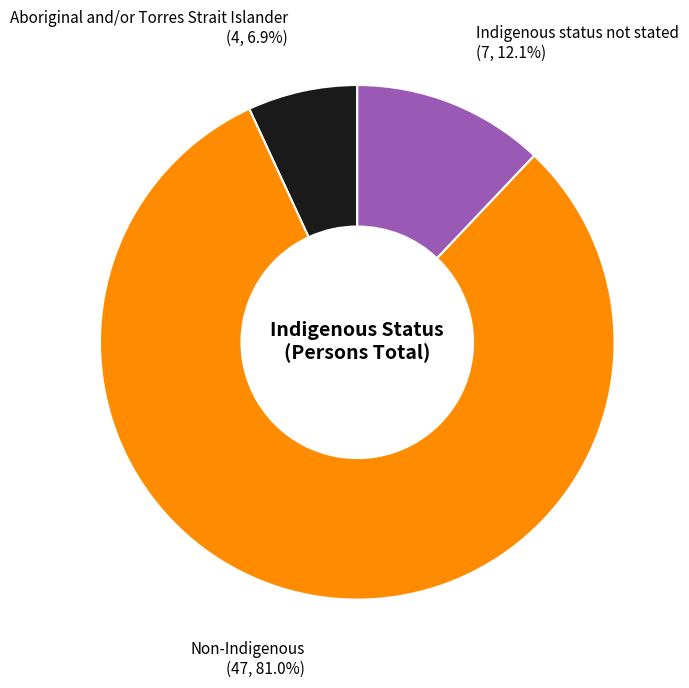

To the nearest percent, what portion does Non-Indigenous represent?

81%